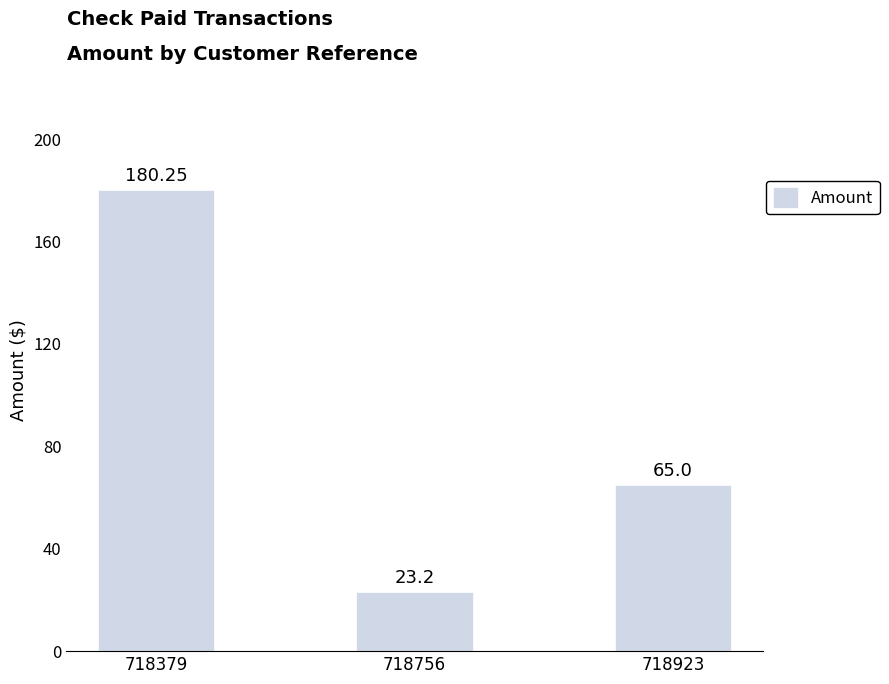

What is the difference between the values at 718923 and 718756?

41.8